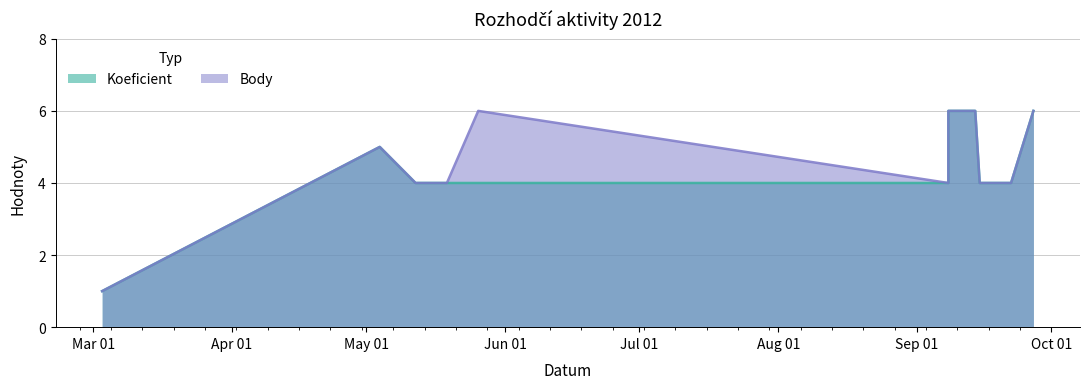

Reading left to right, transcribe all the data shown in this chart.

Koeficient: 1	5	4	4	4	4	6	6	4	4	6
Body: 1	5	4	4	6	4	6	6	4	4	6